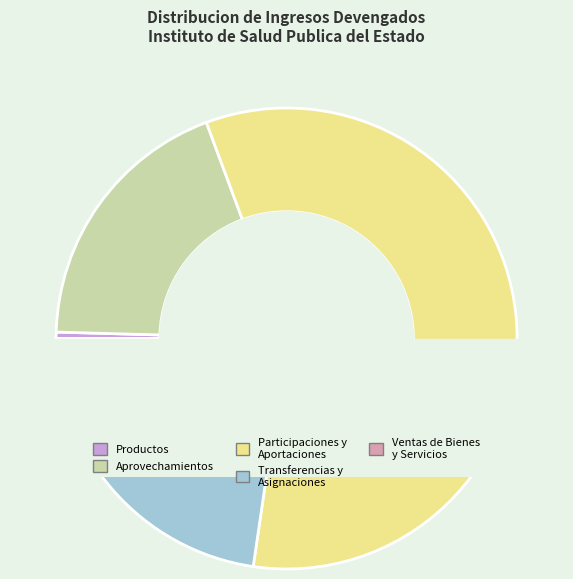

To the nearest percent, what is the average slice percentage?

20%